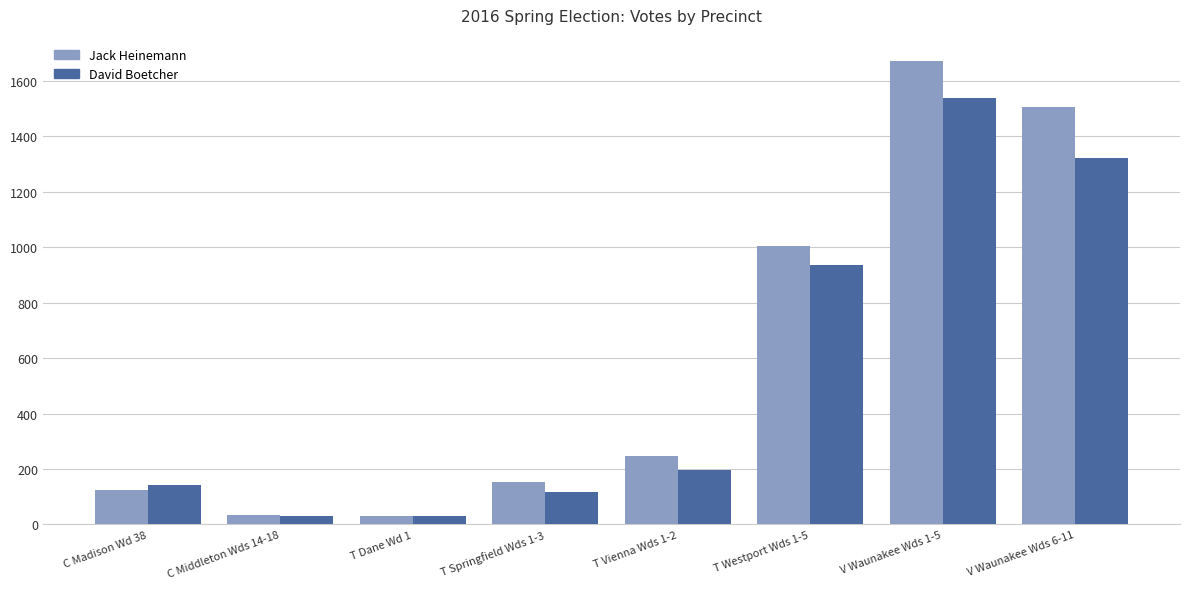

What is the difference between the maximum and minimum values in the Jack Heinemann series?

1641